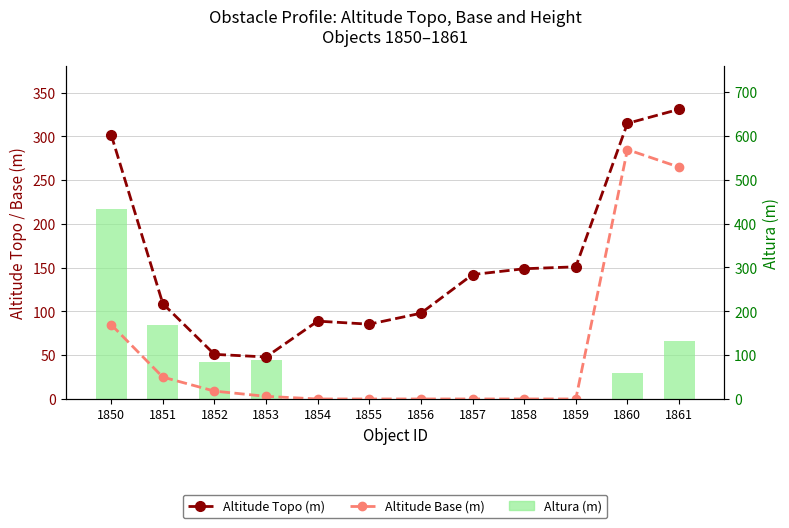

What is the difference between the second highest and second lowest values in the Altitude Base (m) series?

265.0